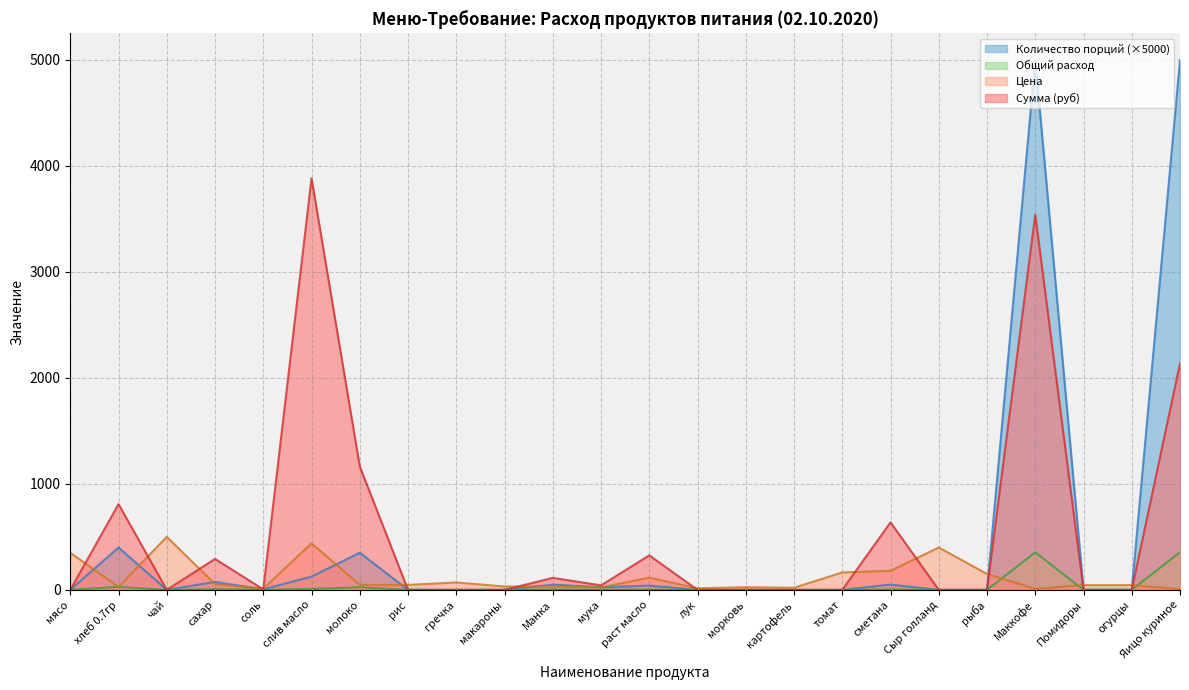

True or false: Количество порций has a value of 5000.0 at Яицо куриное.

True